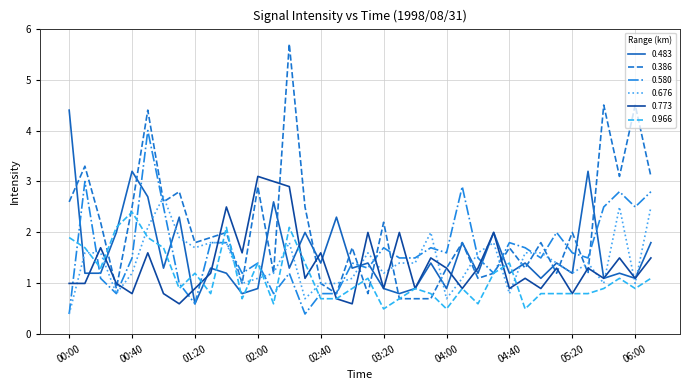

Does the chart have visible grid lines?

Yes